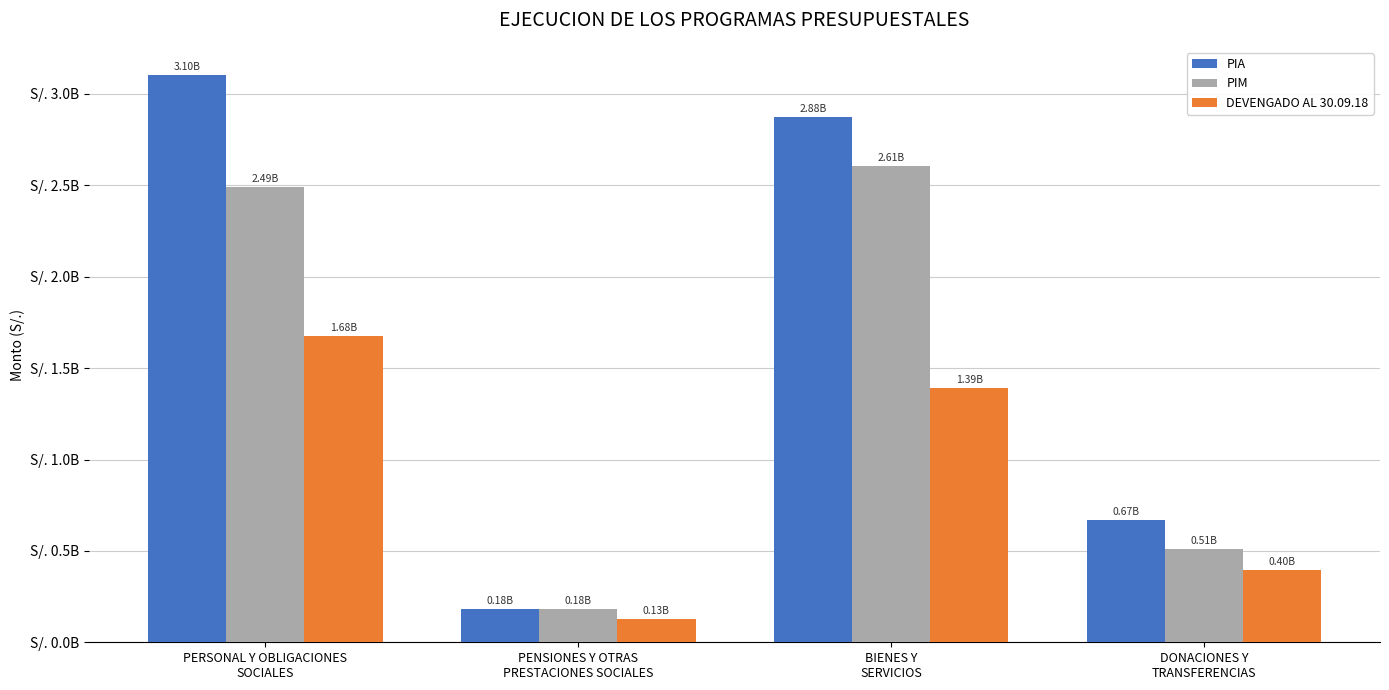

At which label does PIM first exceed 2493165397?

BIENES Y
SERVICIOS